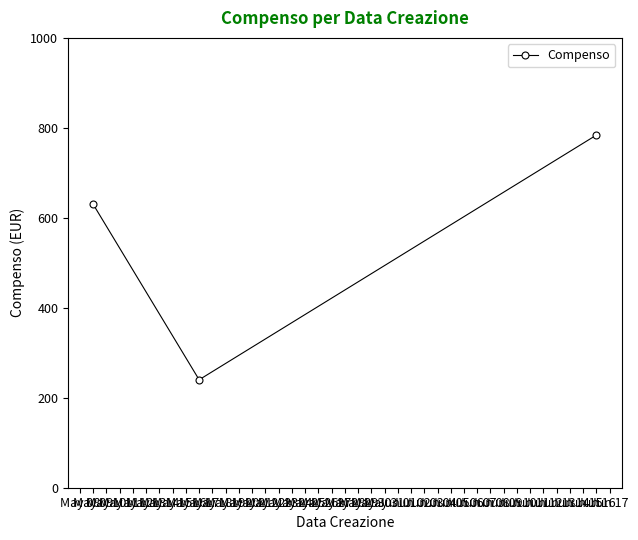

Rank the categories by value from highest to lowest.

Jun 16, May 09, May 17